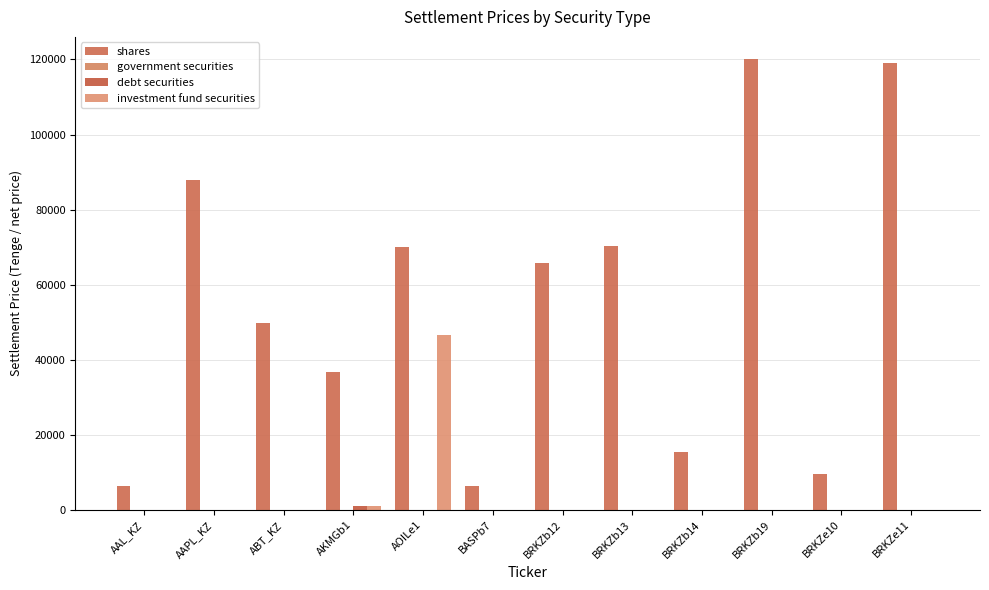

Rank the series by their maximum value, from lowest to highest.

government securities, debt securities, investment fund securities, shares